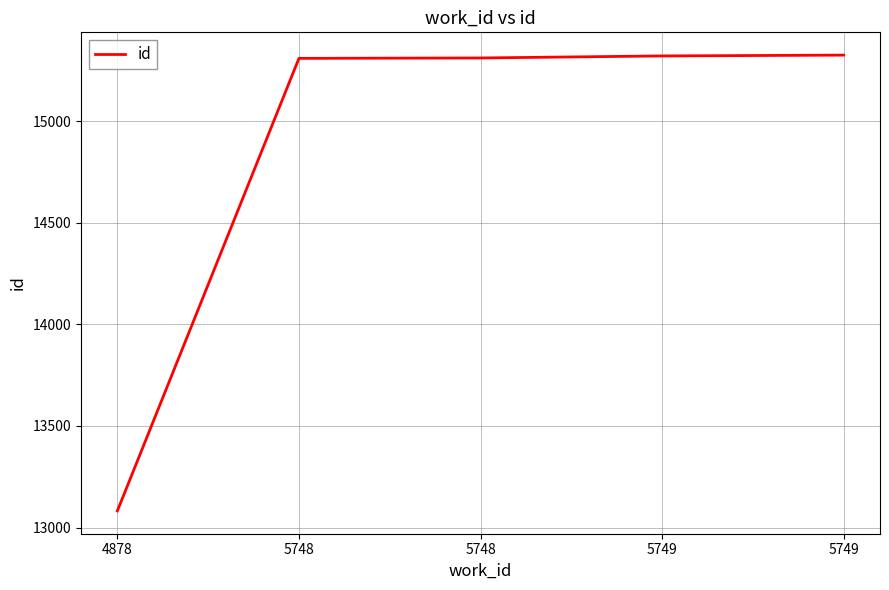

Rank the categories by value from lowest to highest.

4878, 5748, 5748, 5749, 5749